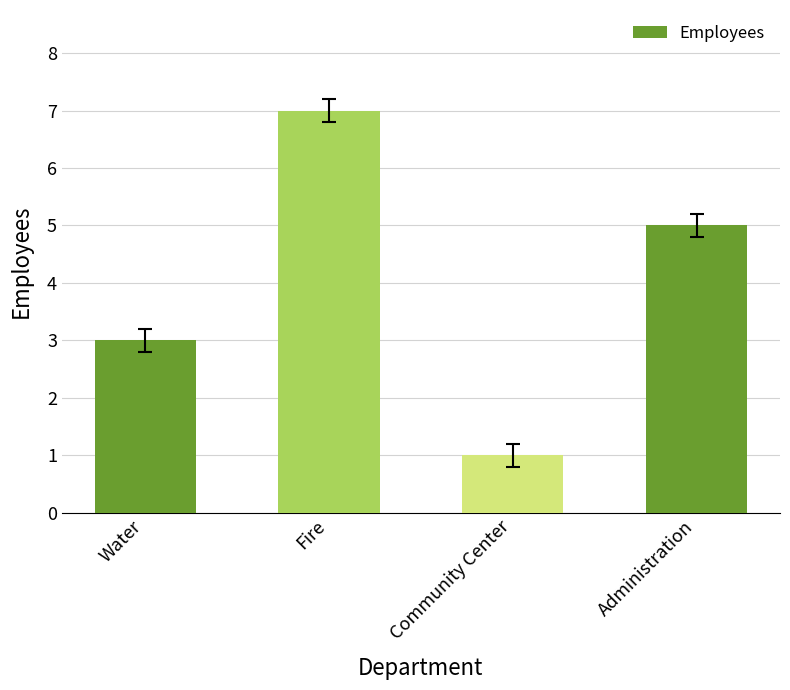

The value at Administration is 1. True or false?

False